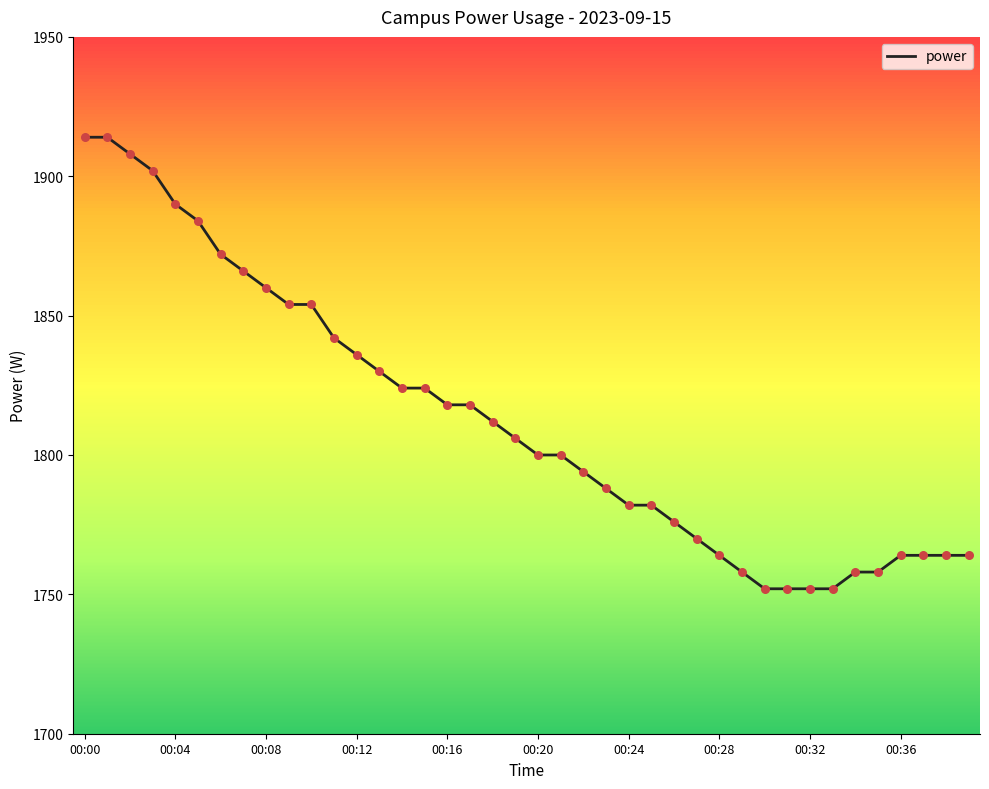

What is the difference between the maximum and minimum values?

162